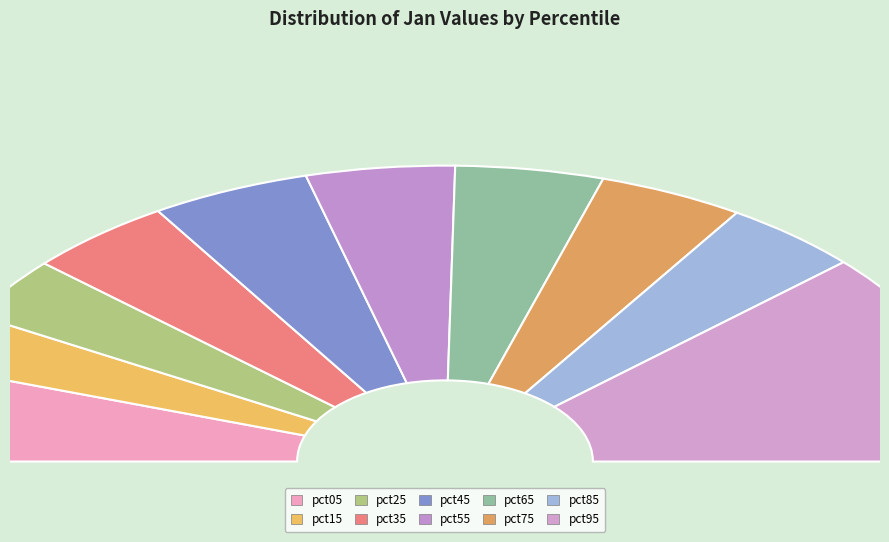

Between pct05 and pct25, which is larger?

pct05